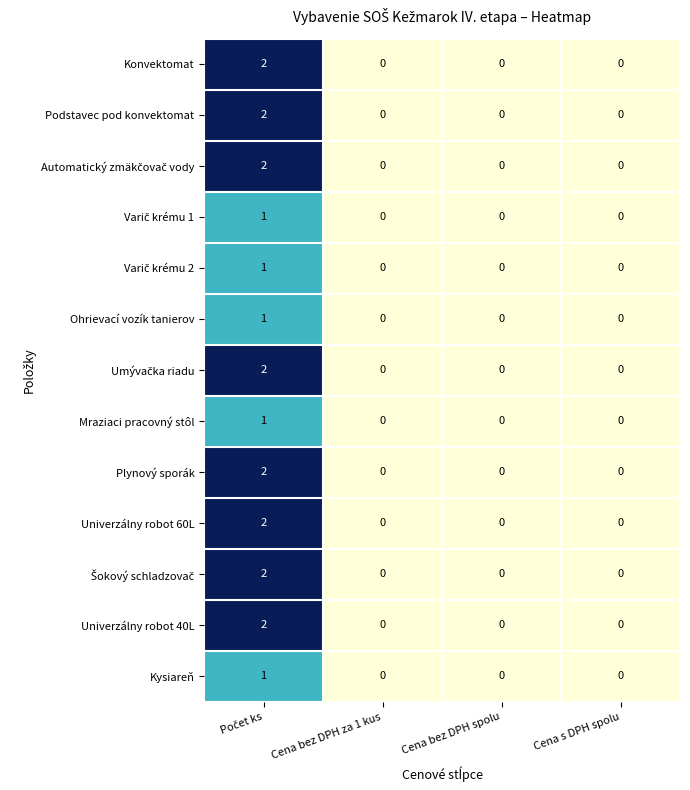

Is it true that Univerzálny robot 60L equals 0 at Cena bez DPH spolu?

True